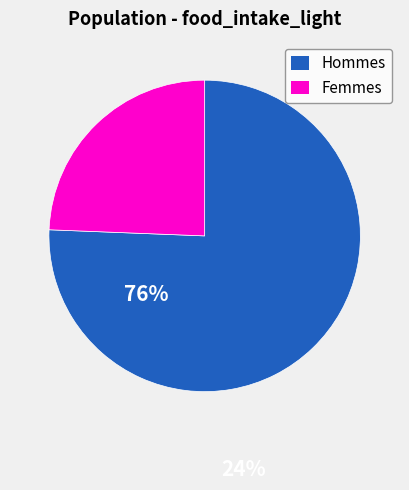

Is it true that Femmes is 11% of the pie?

False